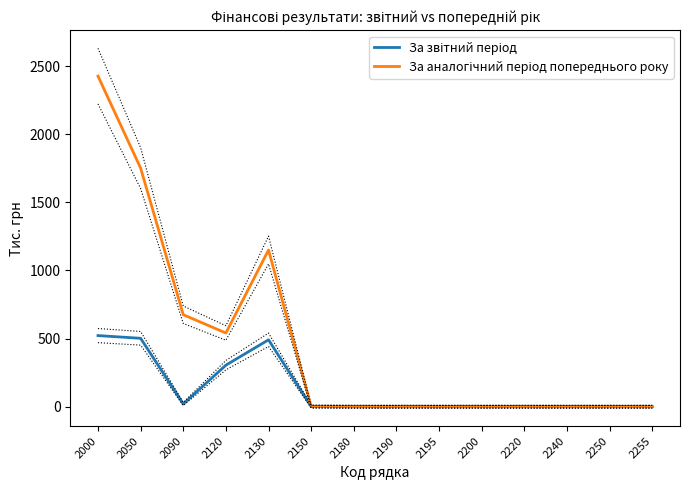

True or false: За звітний період and За аналогічний період попереднього року cross at least once.

False